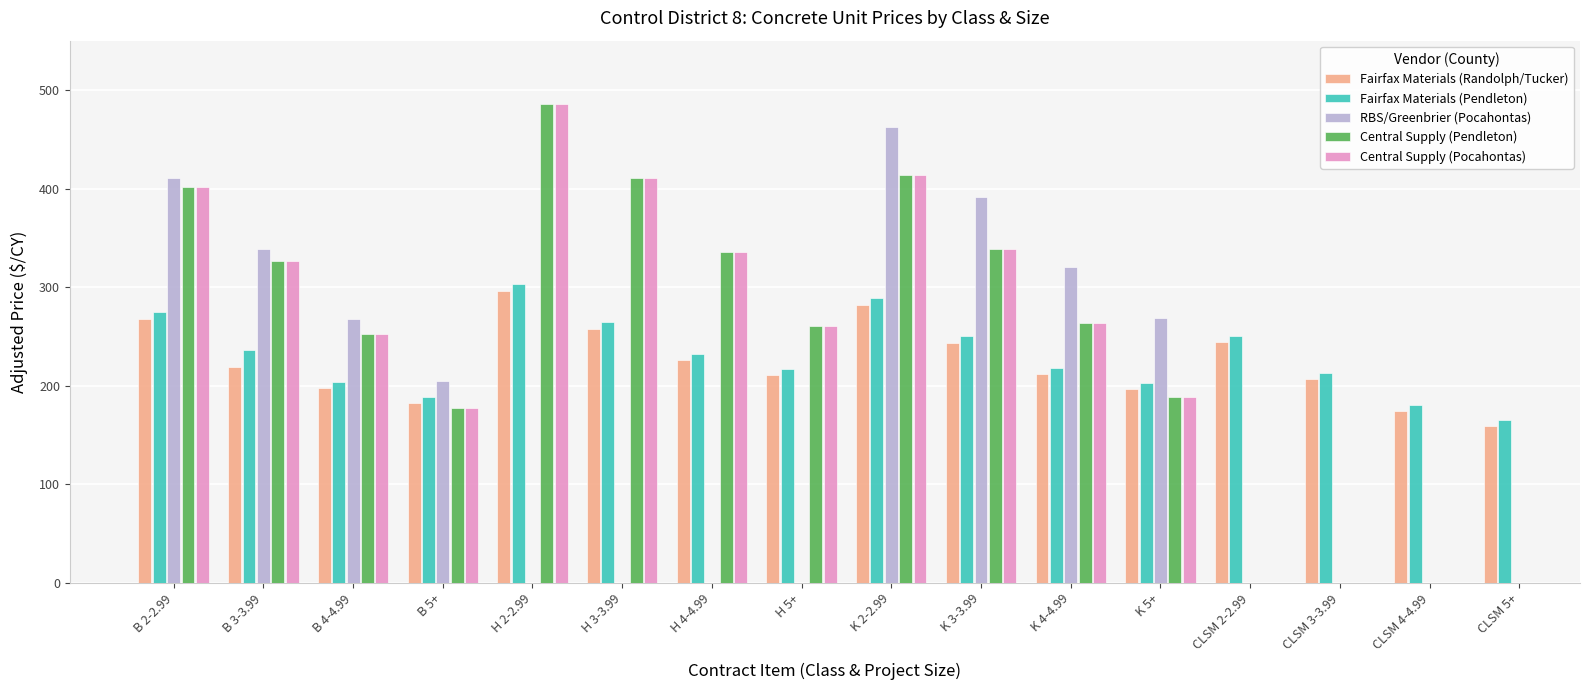

What is the label of the 14th bar from the right?

B 4-4.99